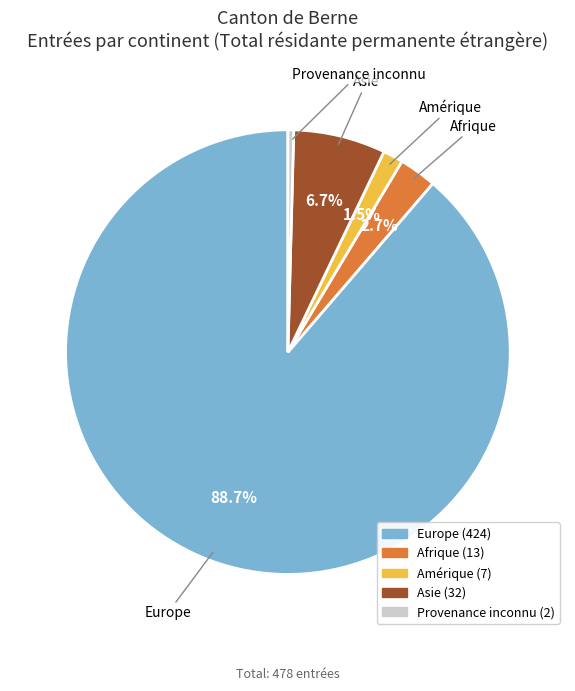

Is there any slice that represents more than half of the pie?

Yes